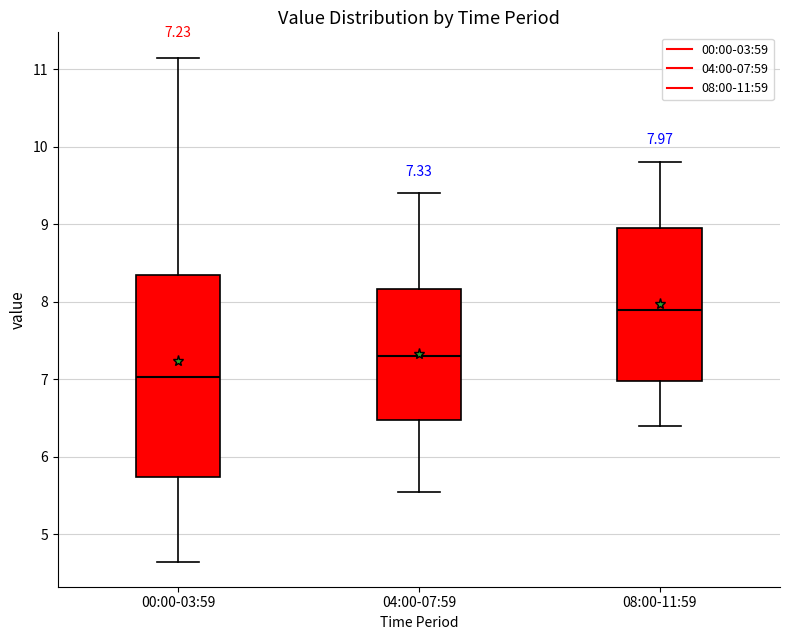

Which box has the highest median line?

08:00-11:59